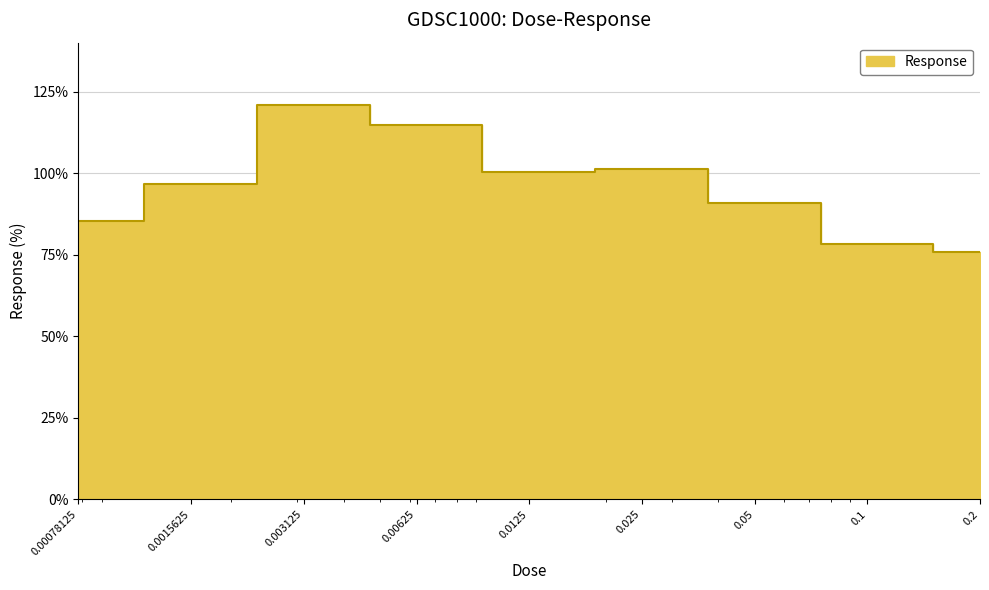

What is the smallest value displayed?

75.8